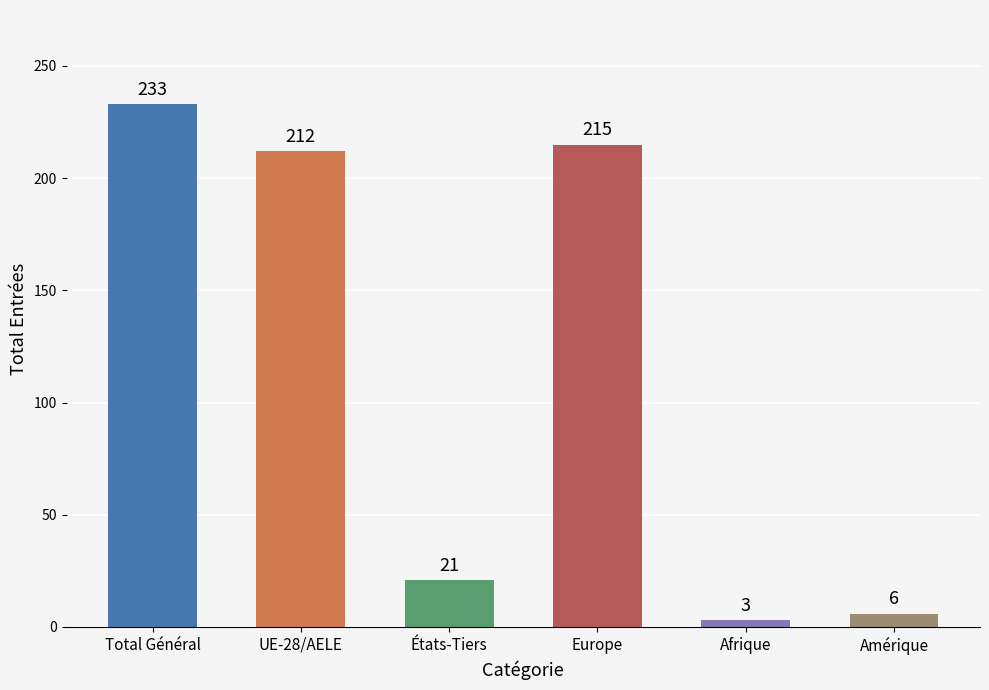

The value at UE-28/AELE is 212. True or false?

True